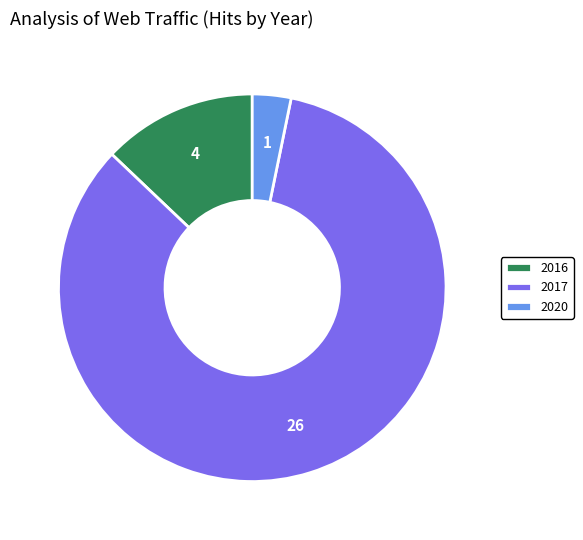

Is 2017 the majority of the pie?

Yes